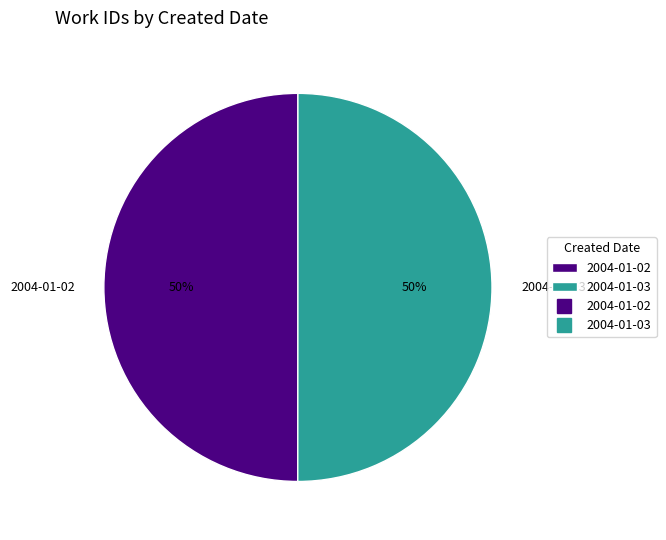

What percentage is the 2004-01-03 slice, to the nearest percent?

50%